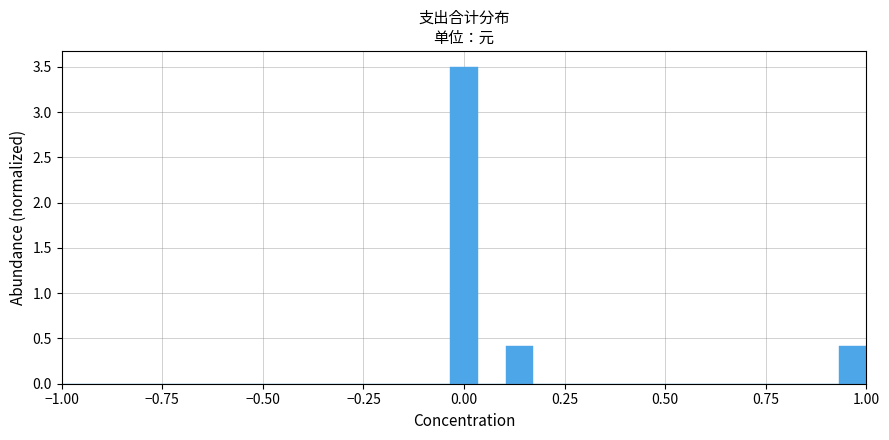

Read against the x-axis, roughly where is the centre of the tallest bar?

0.00